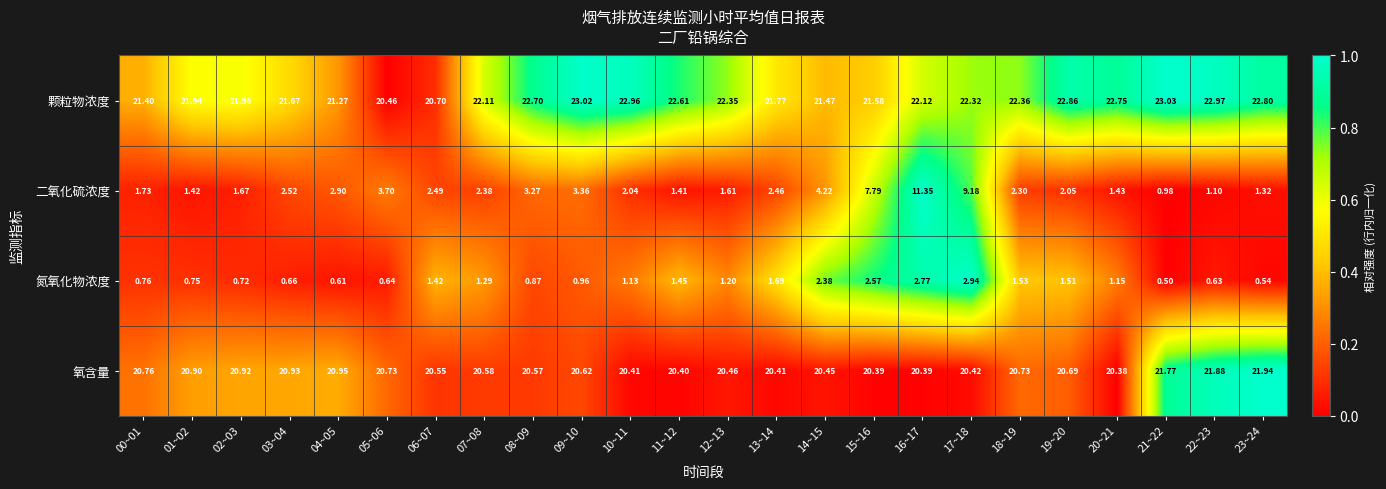

Between 06~07 and 23~24, which series saw the biggest shift?

颗粒物浓度